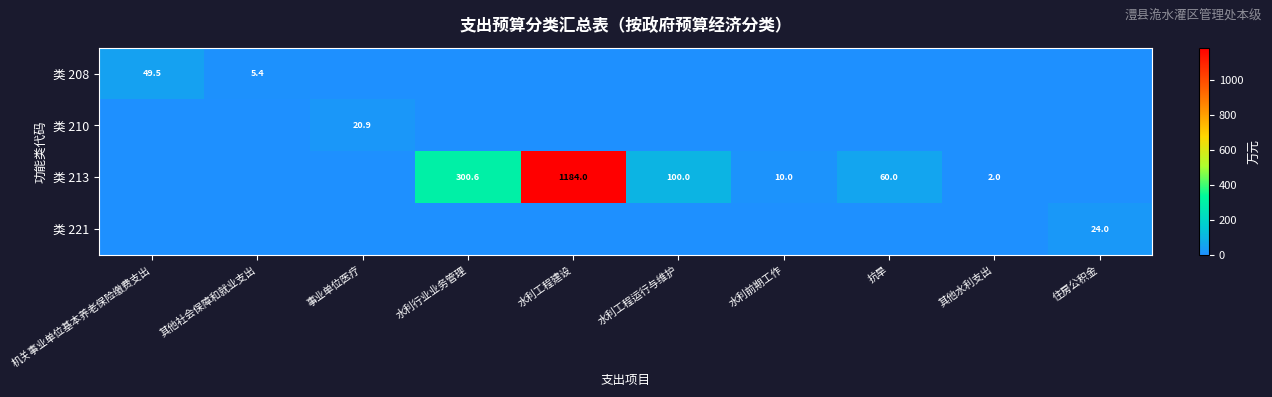

True or false: 类 208 has a value of 24.4 at 机关事业单位基本养老保险缴费支出.

False